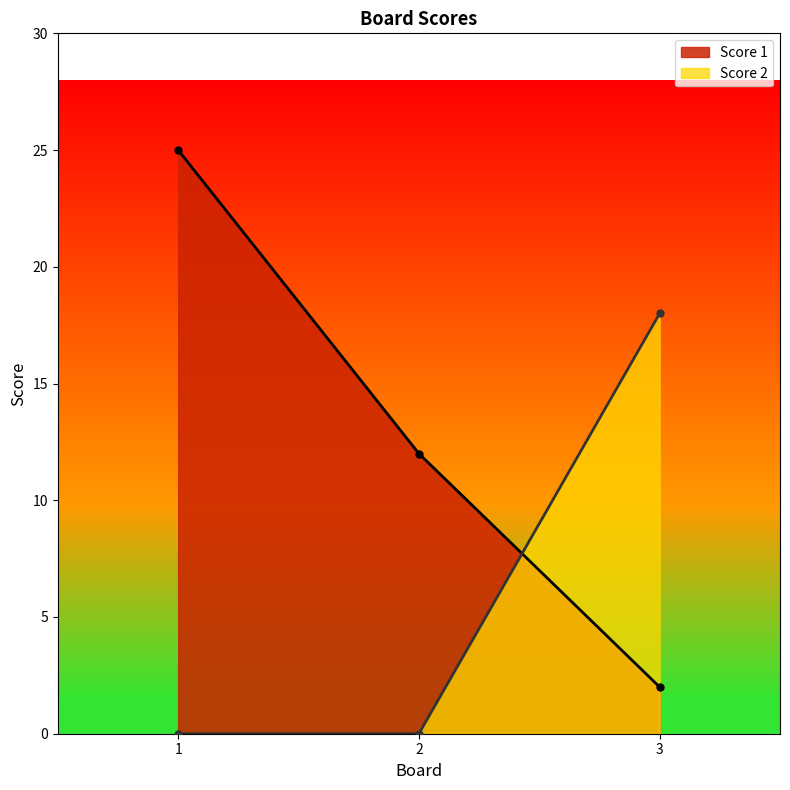

True or false: Score 2 has a value of 18 at 3.

True